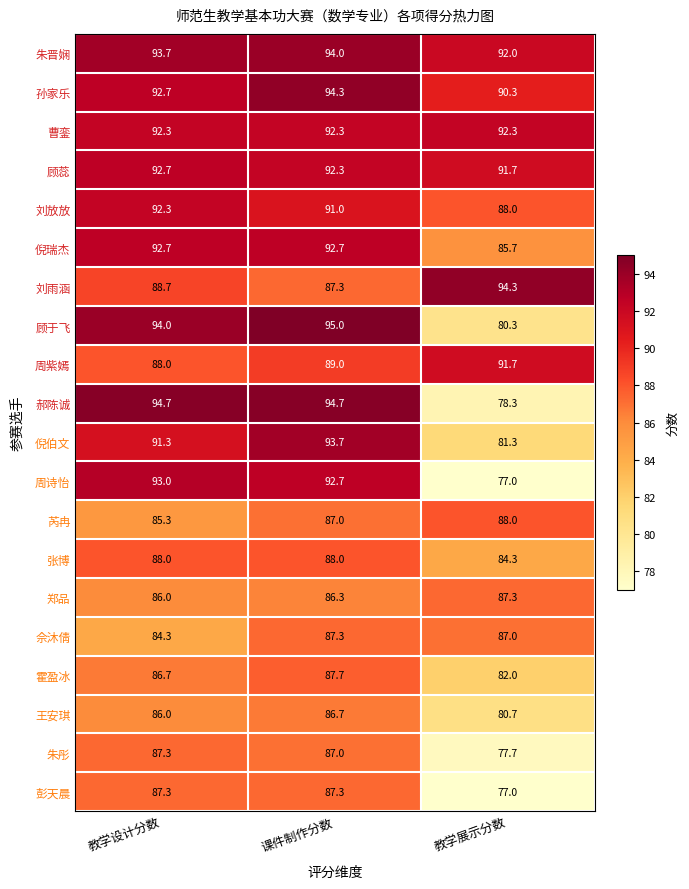

Rank the categories by 朱晋娴 value from highest to lowest.

课件制作分数, 教学设计分数, 教学展示分数